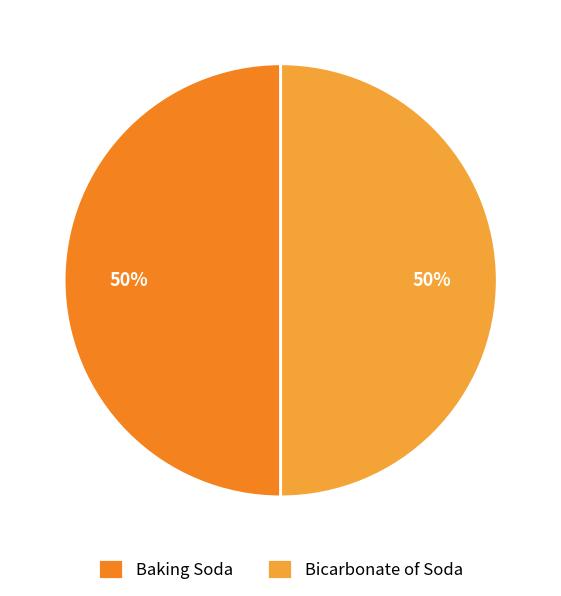

Do Baking Soda and Bicarbonate of Soda together represent more than half of the pie?

Yes